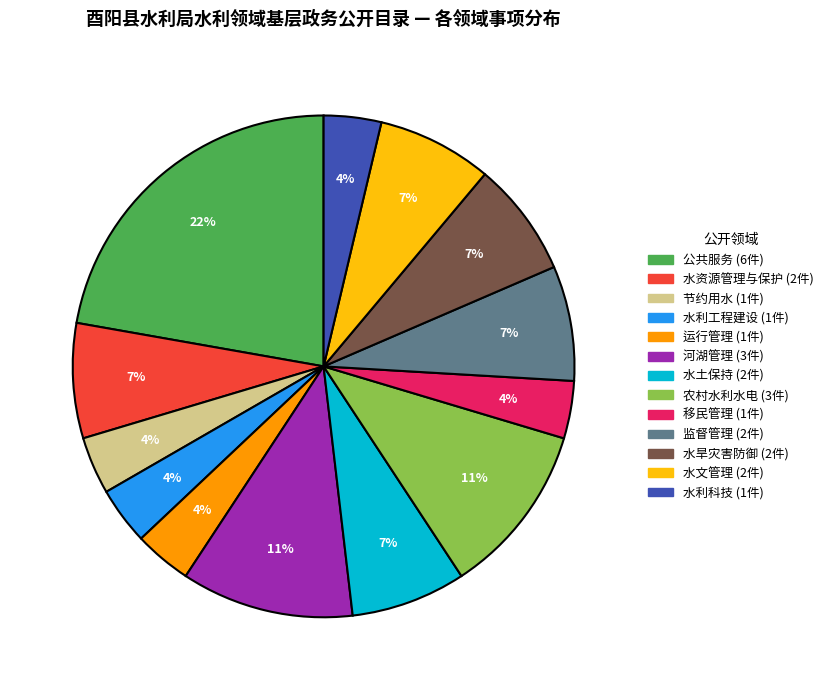

Which category has the biggest portion of the pie?

公共服务